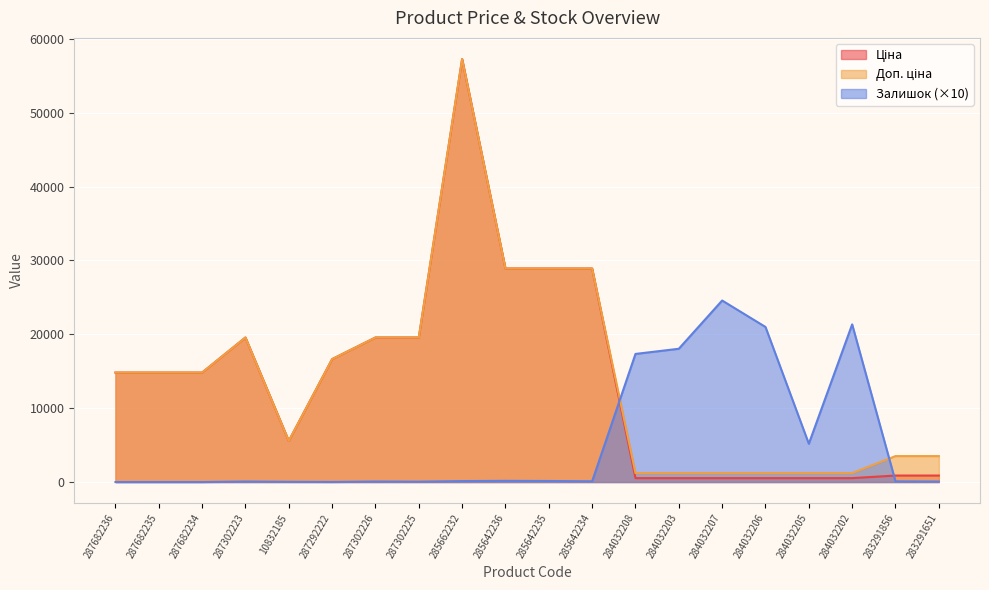

What is the greatest value displayed?

57258.0